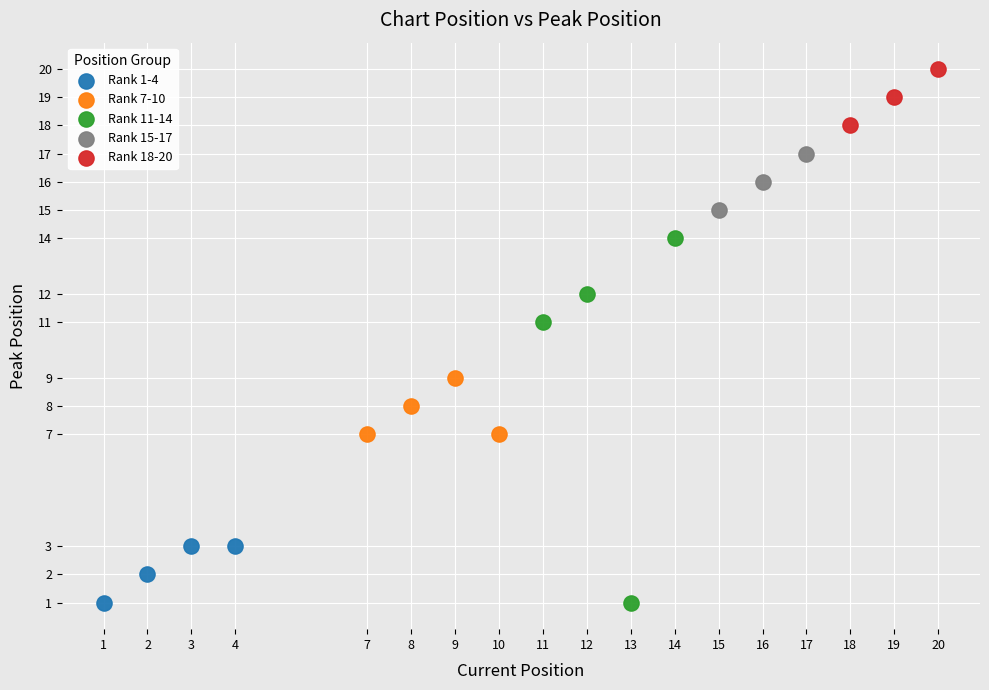

Which series contains the highest Y value?

Rank 18-20